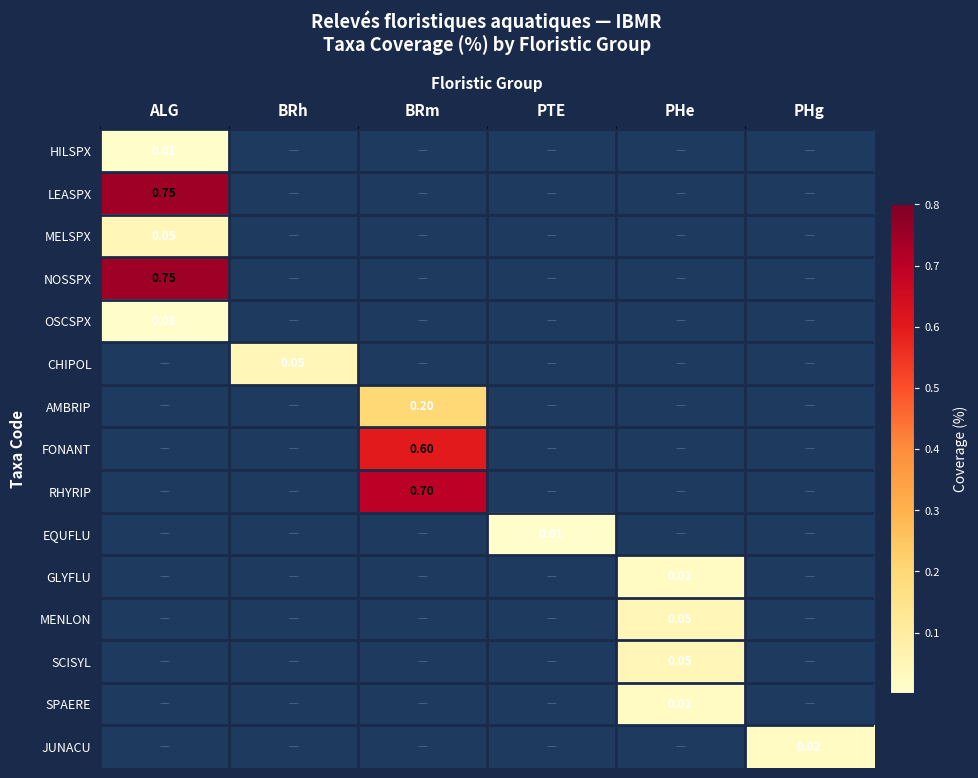

Rank the series at PHe from highest to lowest value.

MENLON, SCISYL, GLYFLU, SPAERE, HILSPX, LEASPX, MELSPX, NOSSPX, OSCSPX, CHIPOL, AMBRIP, FONANT, RHYRIP, EQUFLU, JUNACU